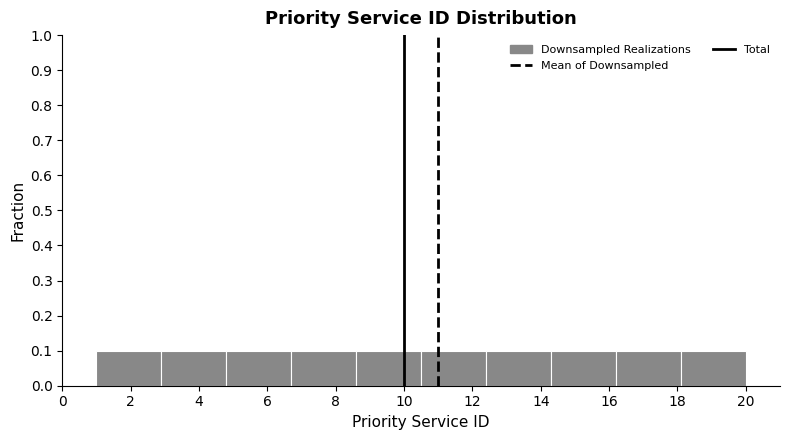

Reading left to right, list every bar in this chart as the range it spans on the x-axis followed by its height. Neither the bar edges nor the heights are printed on the chart, so give them approximately, as read against the axes.

1.0 to 2.9: 0.1
2.9 to 4.8: 0.1
4.8 to 6.7: 0.1
6.7 to 8.6: 0.1
8.6 to 10.5: 0.1
10.5 to 12.4: 0.1
12.4 to 14.3: 0.1
14.3 to 16.2: 0.1
16.2 to 18.1: 0.1
18.1 to 20.0: 0.1